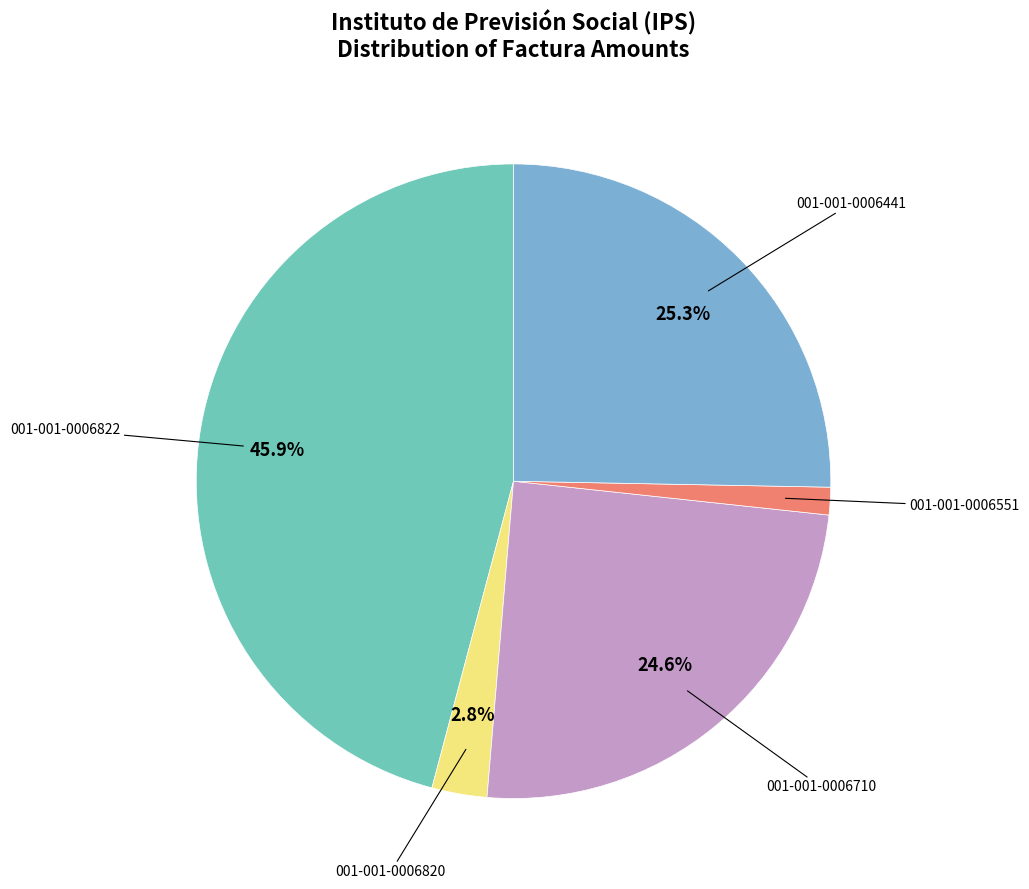

Does any single category account for the majority?

No